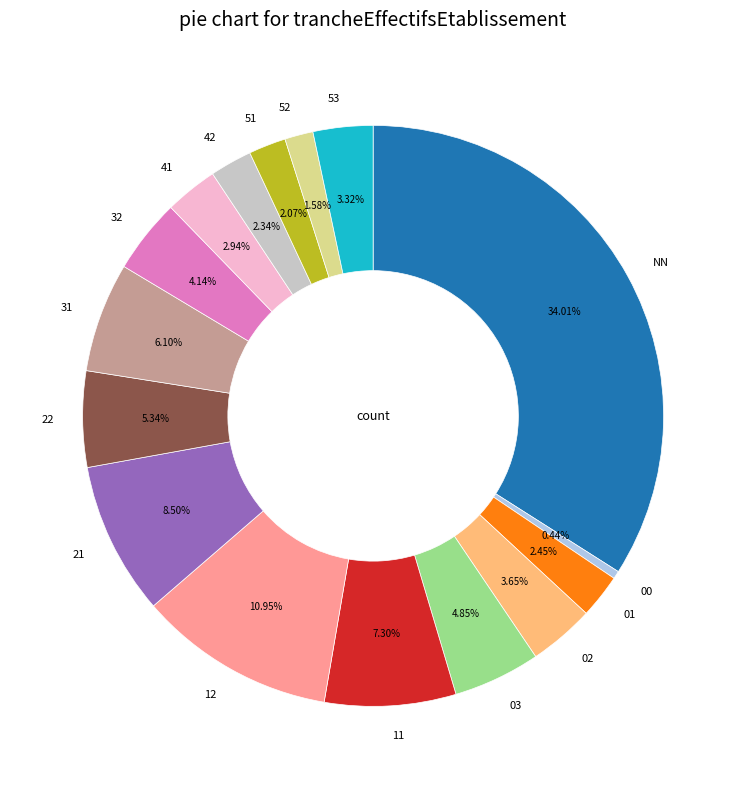

To the nearest percent, what is the average slice percentage?

6%